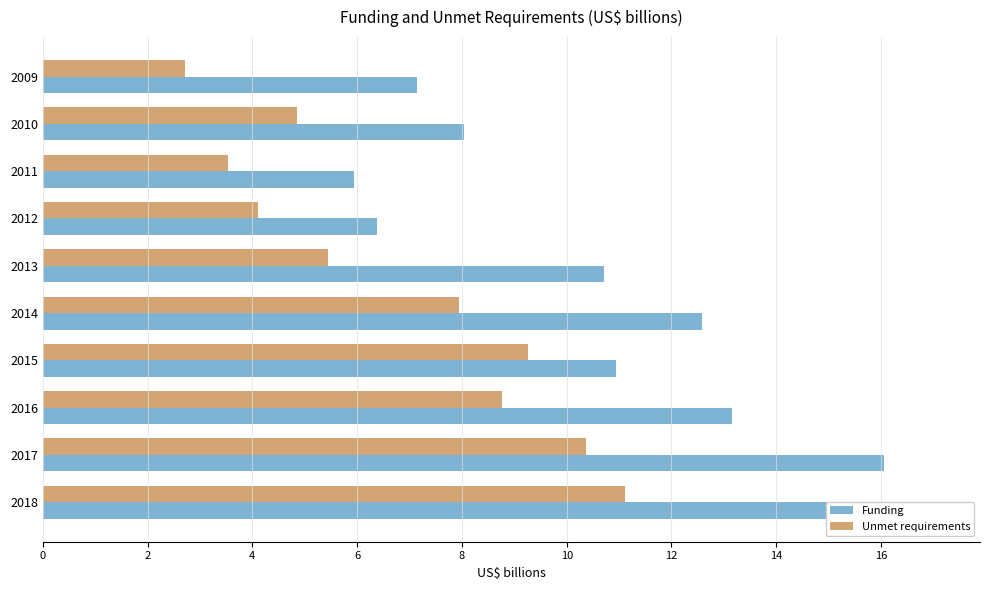

What is the value of the Unmet requirements bar at the 10th from the left?

11.1